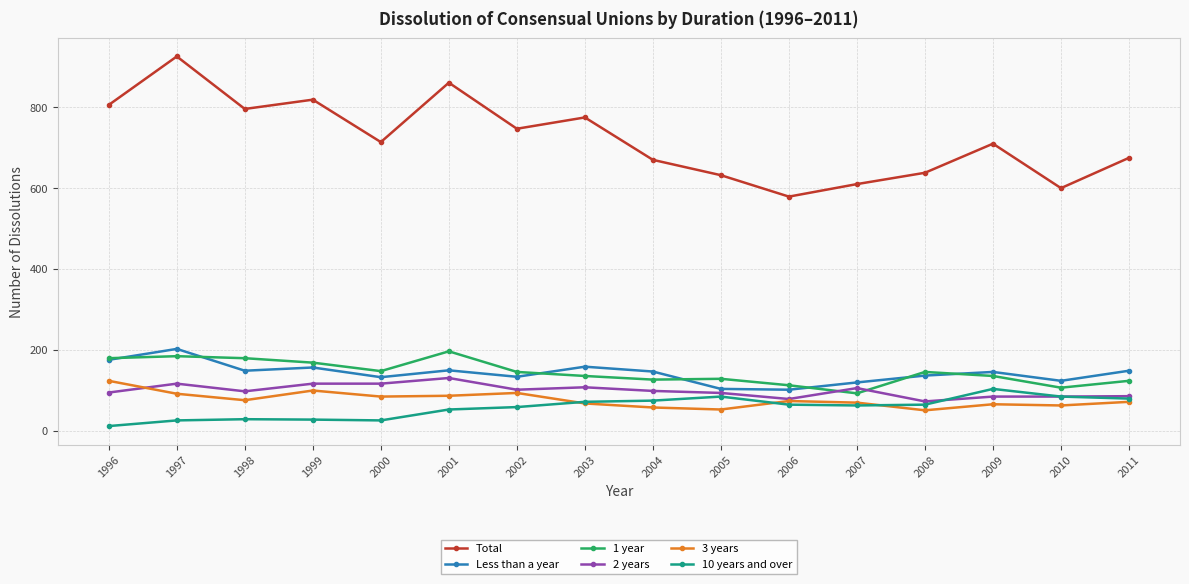

What is the maximum value shown in the chart?

926